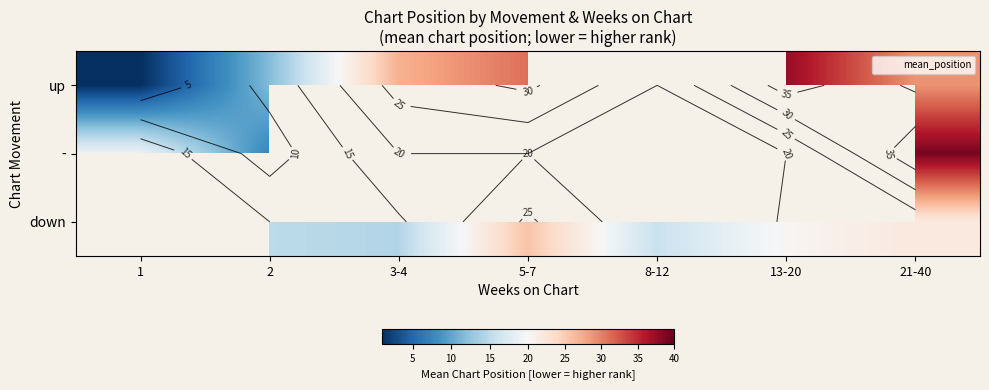

How many categories are shown in the chart?

7